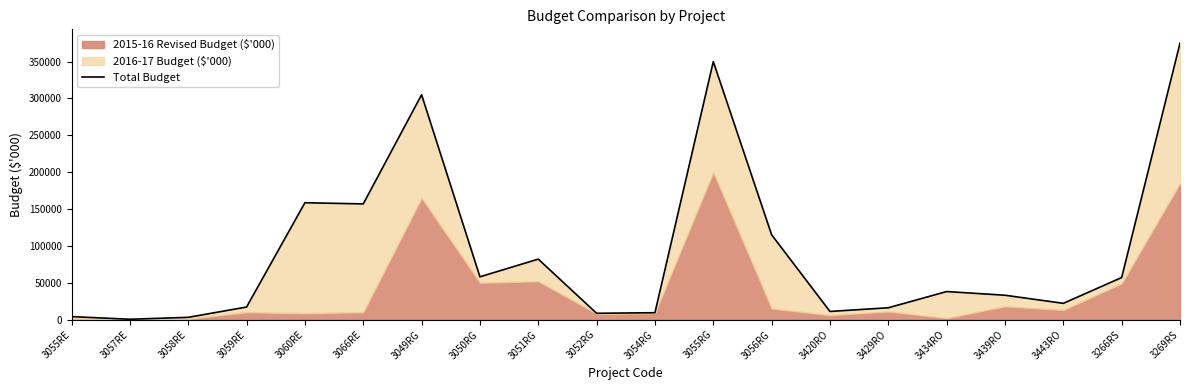

How many interior local valleys (lower than both neighbors) does the data have?

6